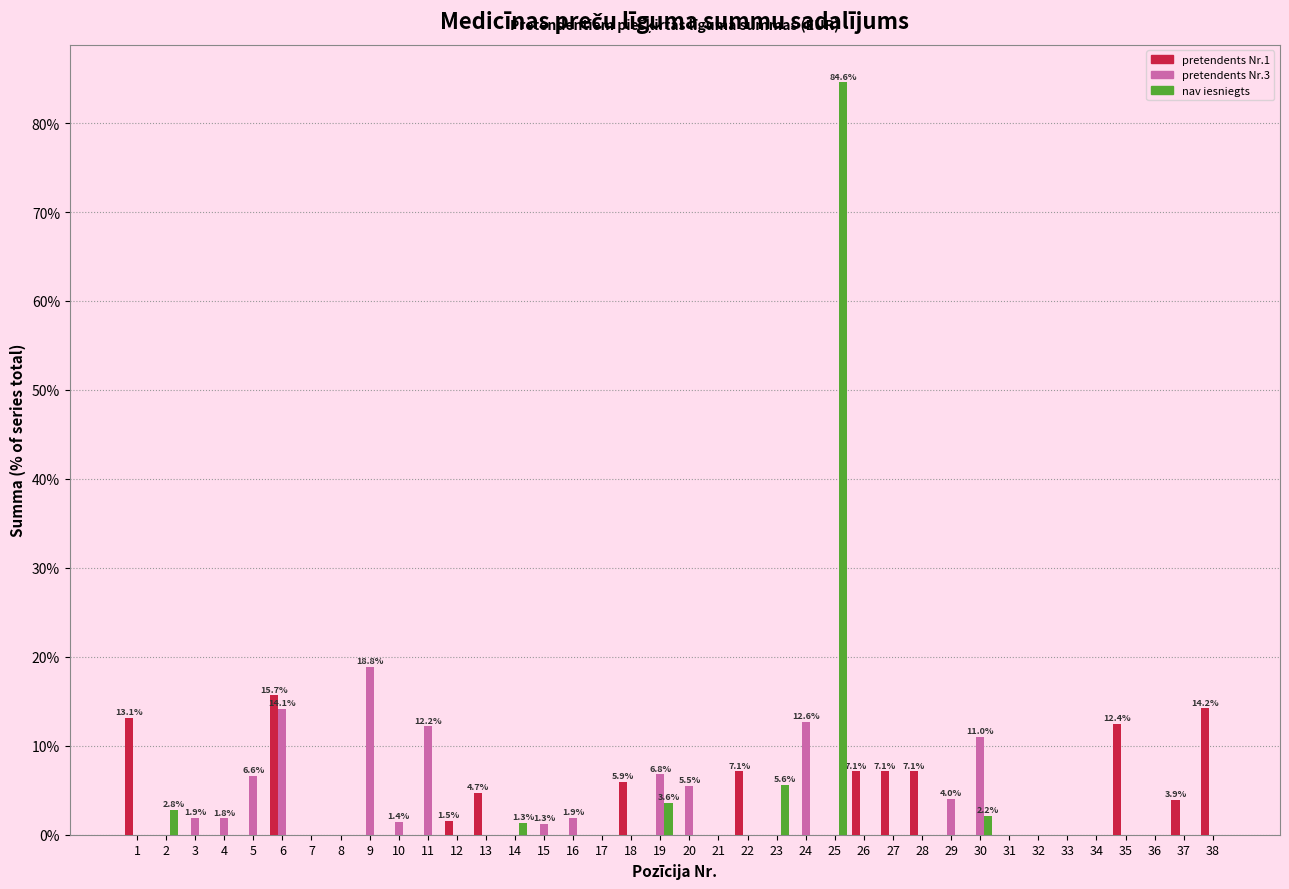

What is the total value across all series at 38?

14.2